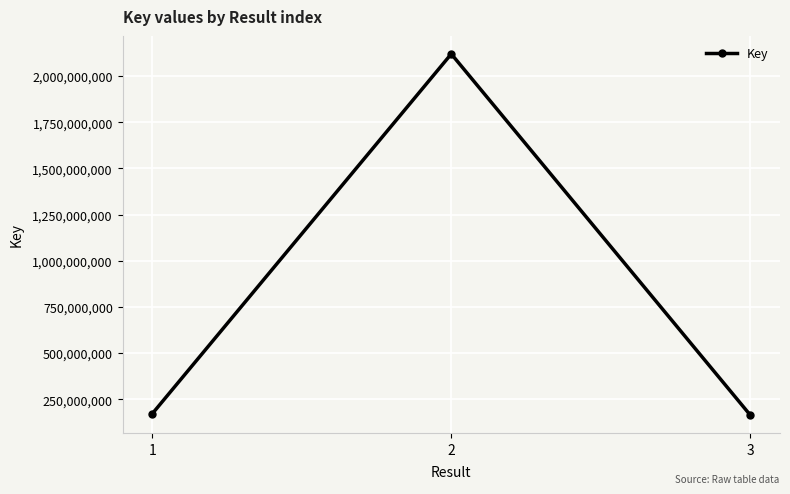

Where is the data nearest to the value 1142800501?

1